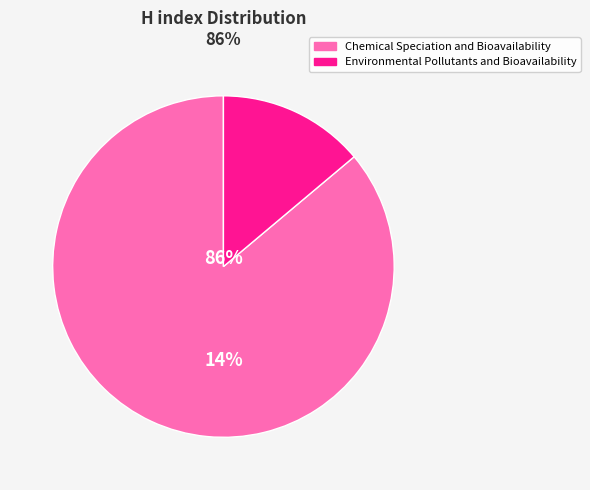

Rank the categories by value from highest to lowest.

Chemical Speciation and Bioavailability, Environmental Pollutants and Bioavailability